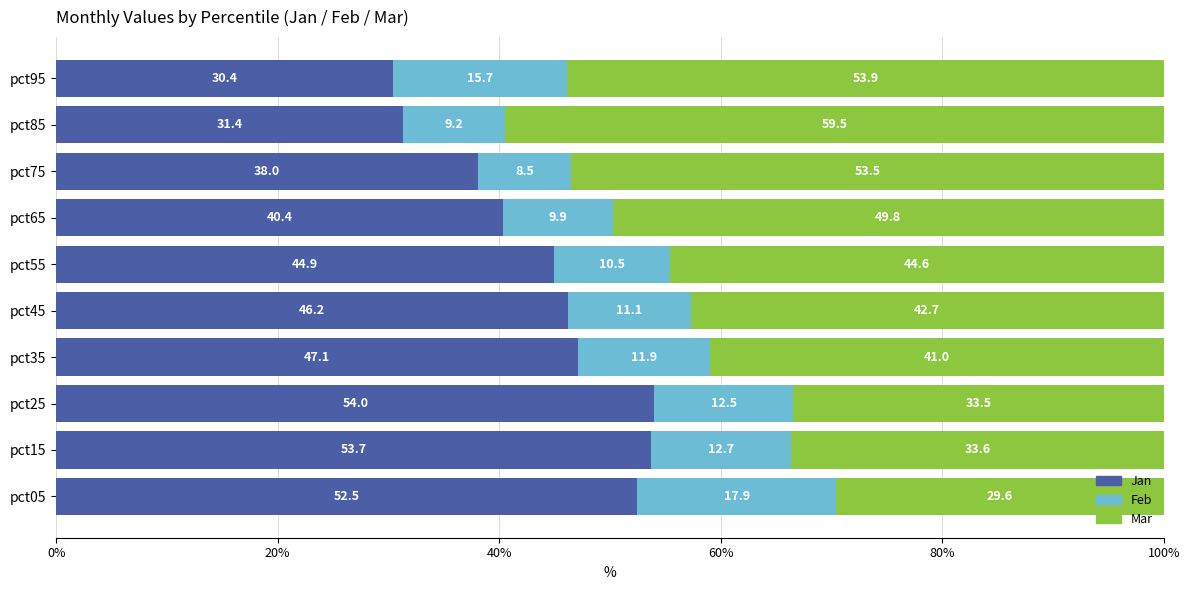

The value of Jan at pct25 is 54.0. True or false?

True